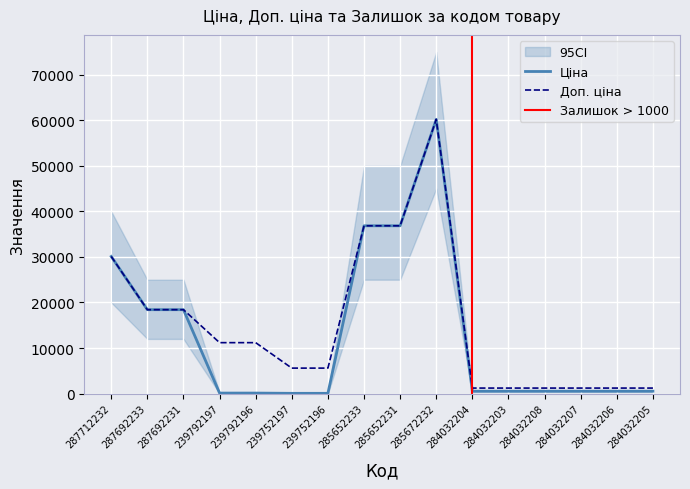

How many series are shown in this chart?

2